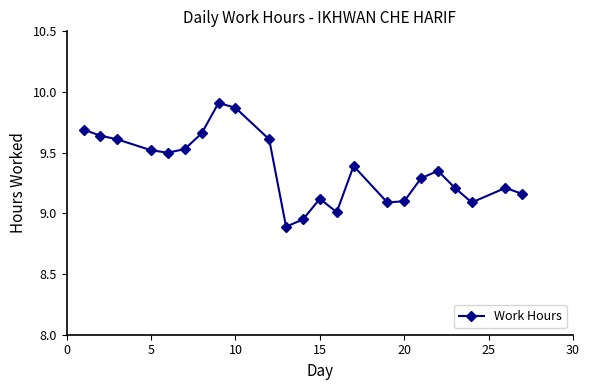

True or false: the data has more than 0 interior local peaks.

True